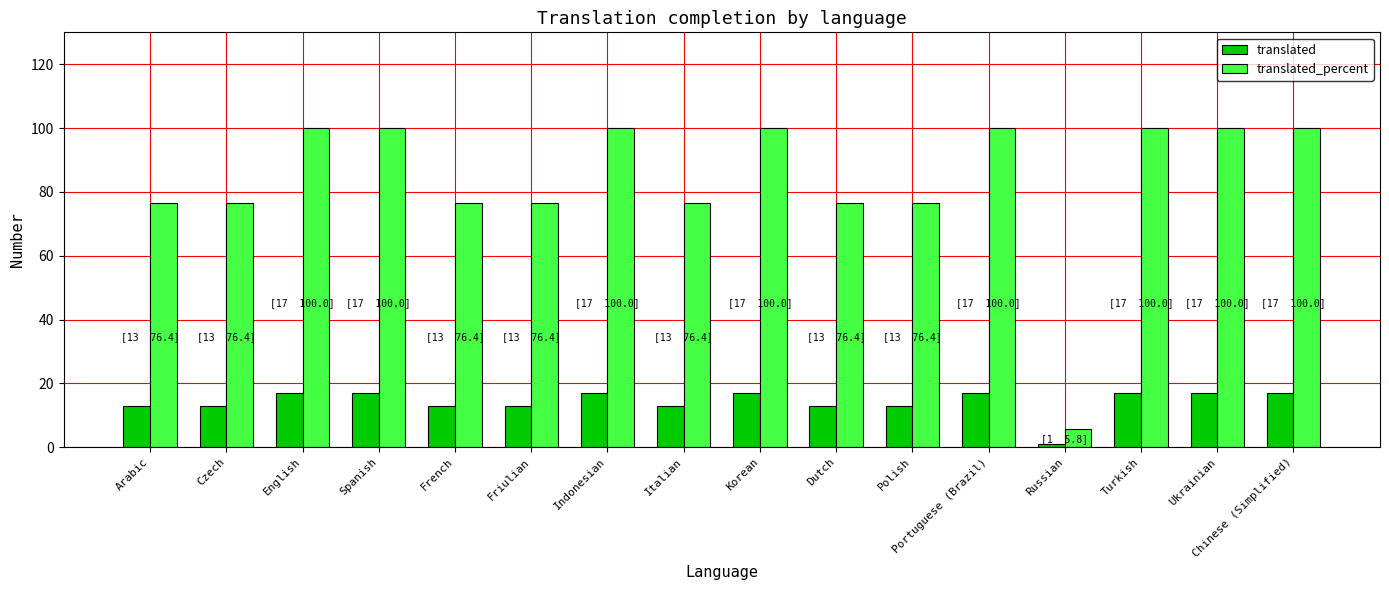

Which category has the lowest value across all series?

Russian